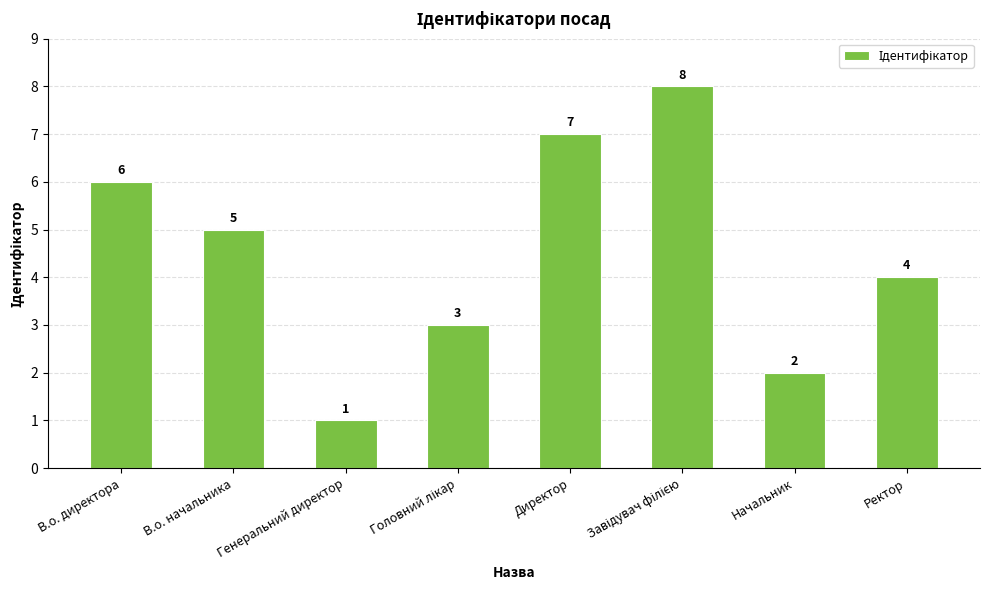

What is the label of the 1st bar from the right?

Ректор